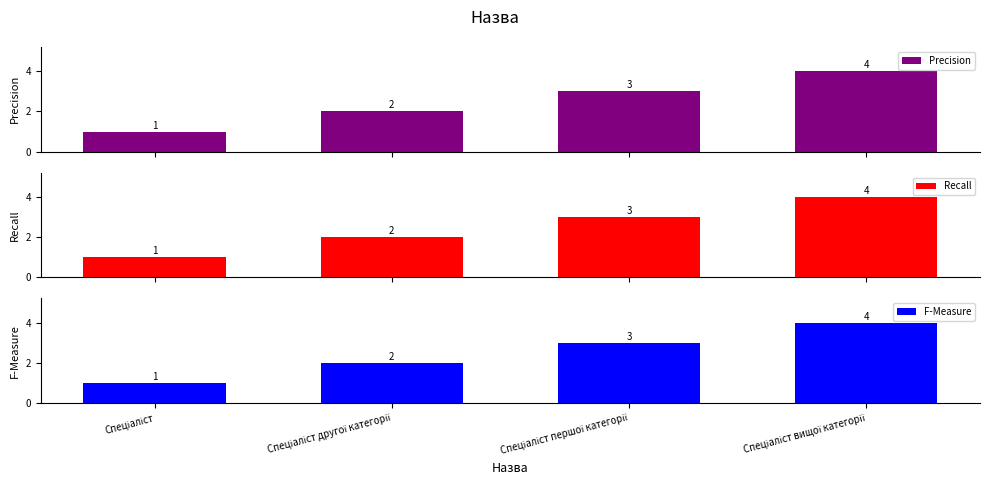

At how many categories does at least one series exceed 2?

2